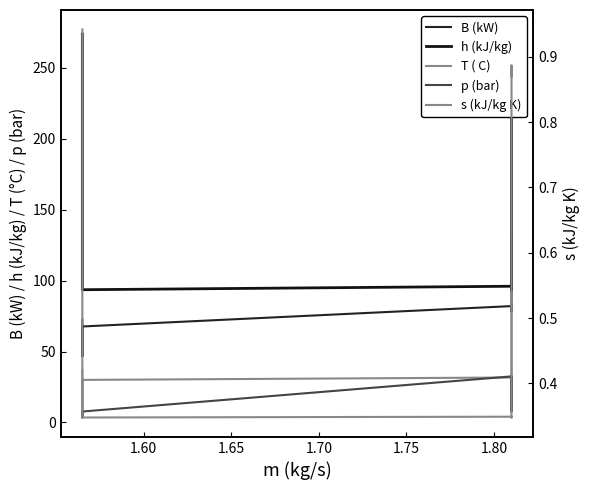

True or false: T ( C) and p (bar) cross at least once.

True